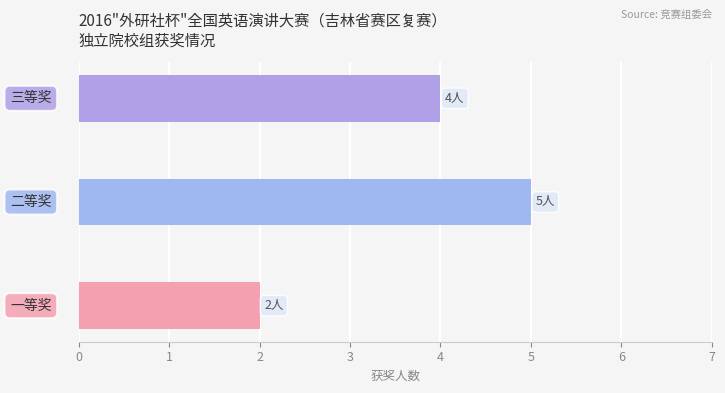

What is the sum of all values?

11